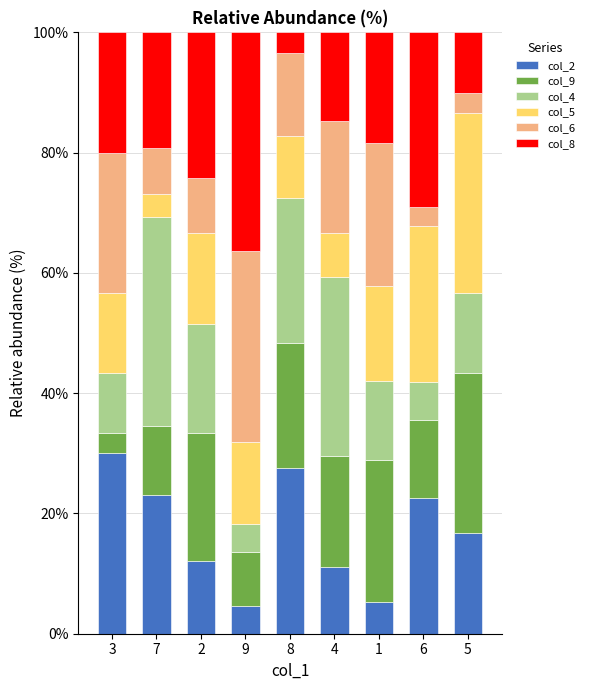

What is the lowest value of the col_2 series?

4.5